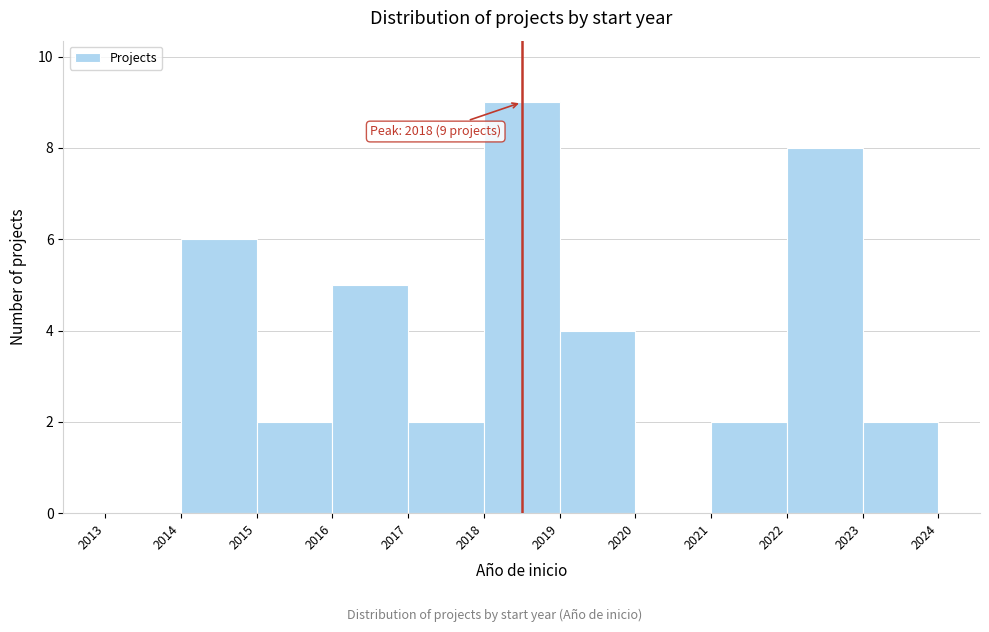

Which range on the x-axis has the tallest bar?

2018 to 2019